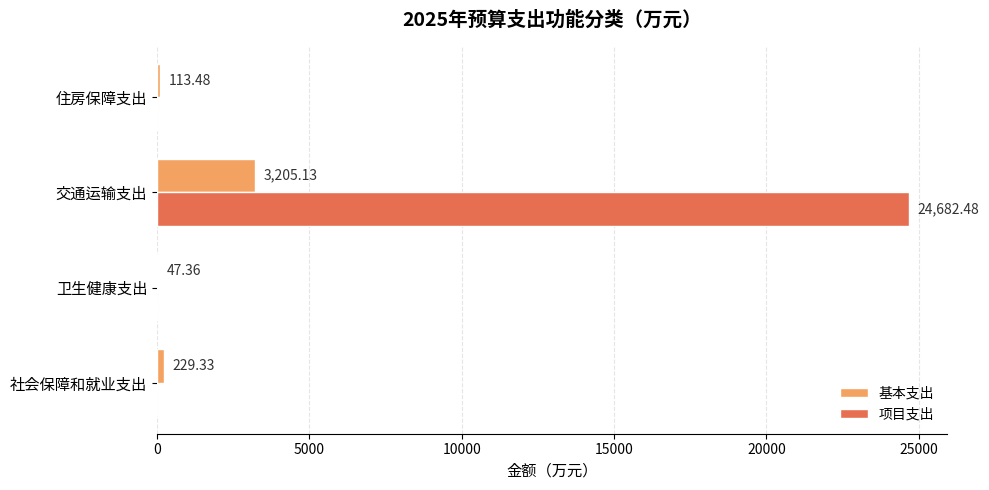

Which series has the largest total across all categories?

项目支出